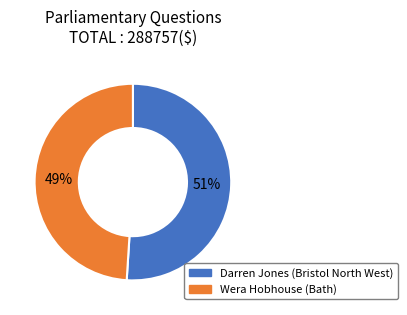

Rank the categories by value from highest to lowest.

Darren Jones (Bristol North West), Wera Hobhouse (Bath)